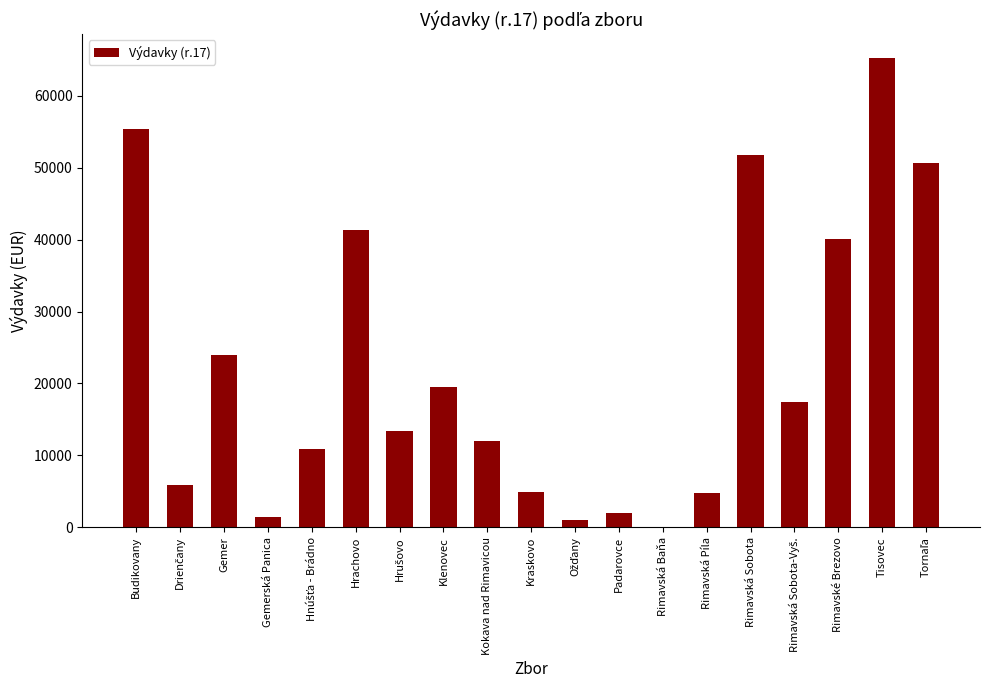

How many data points does each series have?

19